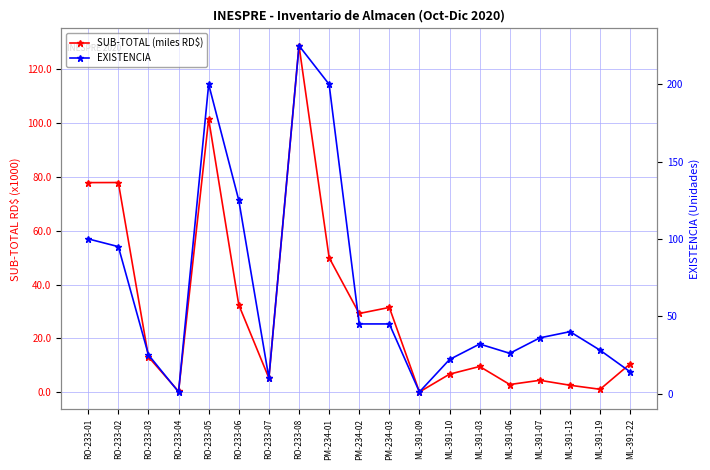

What is the sum of the EXISTENCIA values at RO-233-04 and RO-233-06?

126.0